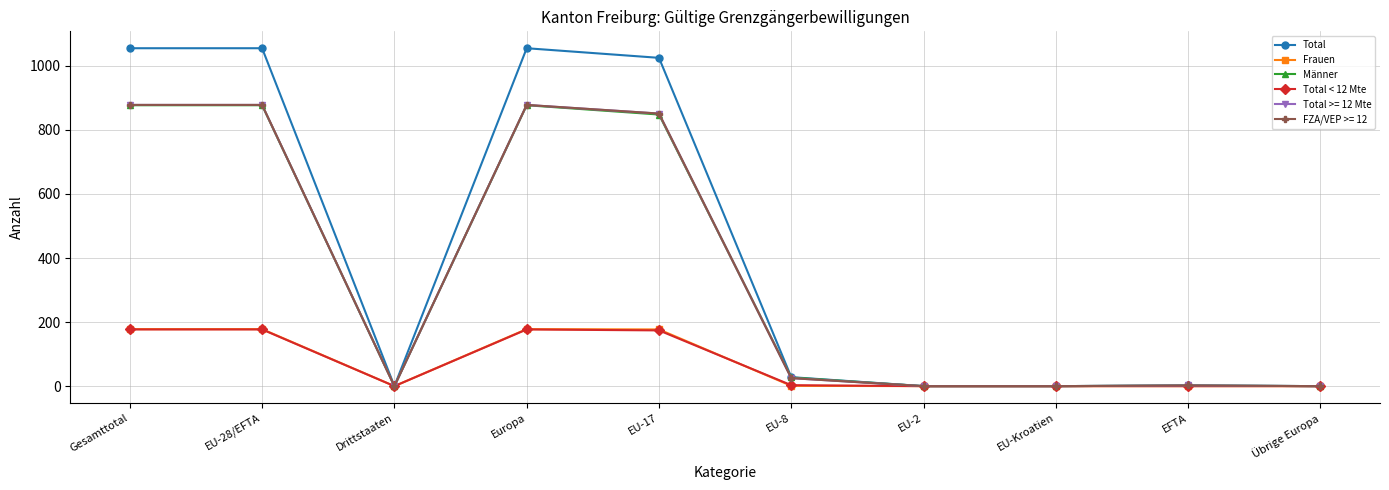

What are all the series names shown in the legend?

Total, Frauen, Männer, Total < 12 Mte